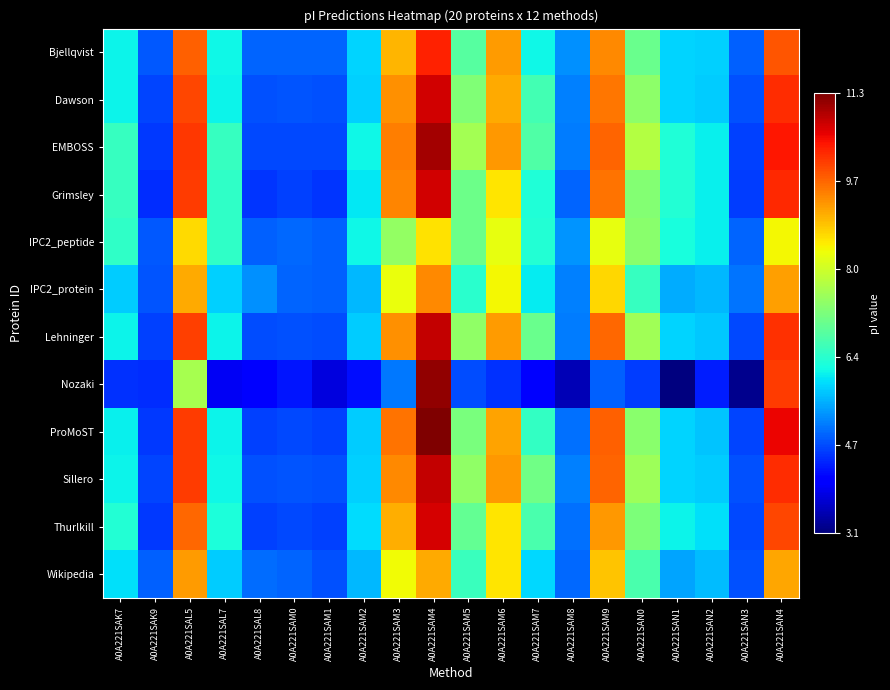

What is the total value across all series at A0A221SAM0?

57.1